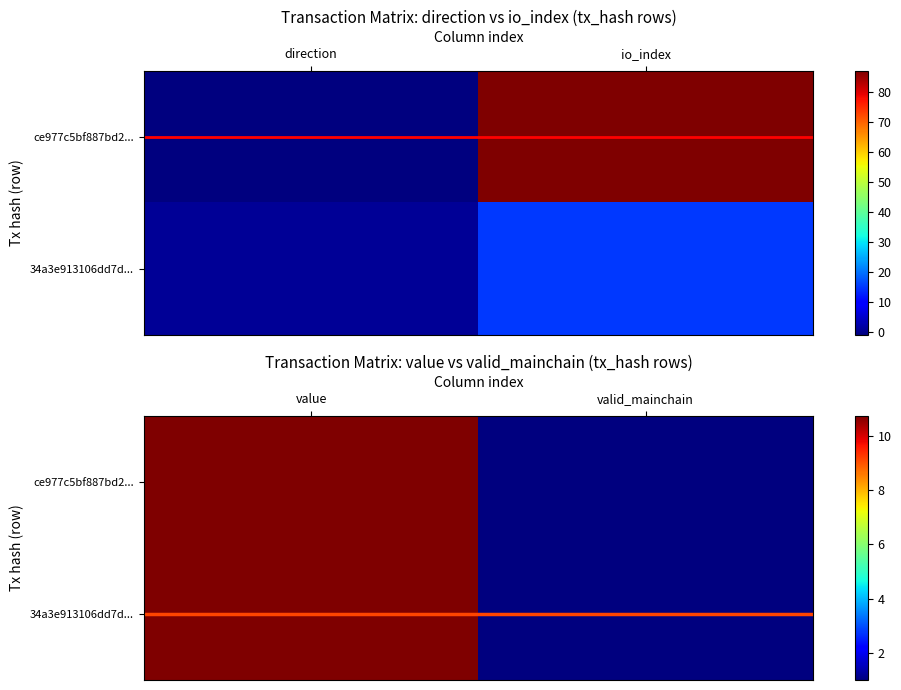

Which series has the largest total across all categories?

ce977c5bf887bd2...